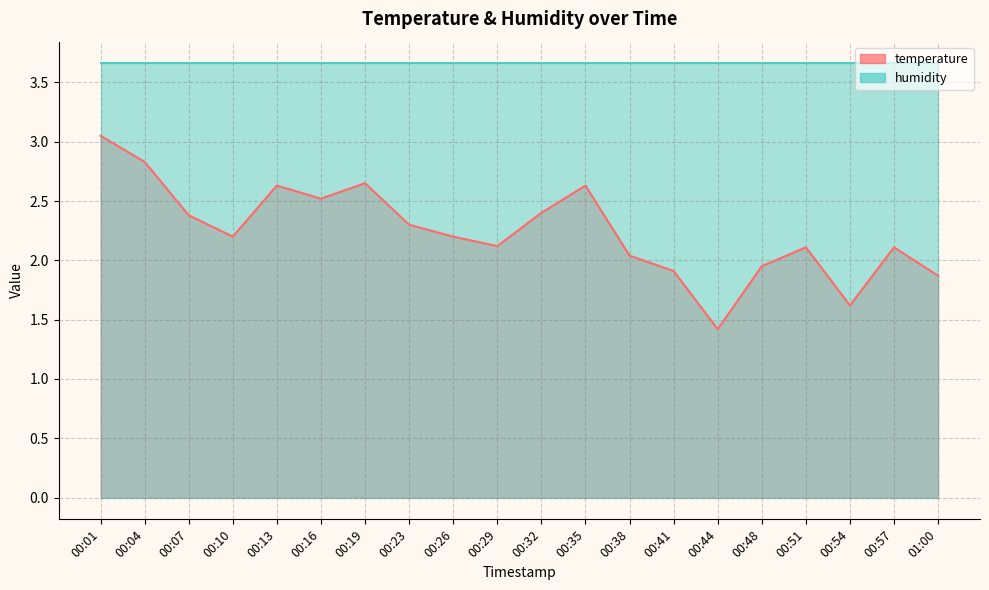

Reading right to left, list all the values displayed in this chart.

1.9	2.1	1.6	2.1	1.9	1.4	1.9	2.0	2.6	2.4	2.1	2.2	2.3	2.6	2.5	2.6	2.2	2.4	2.8	3.0